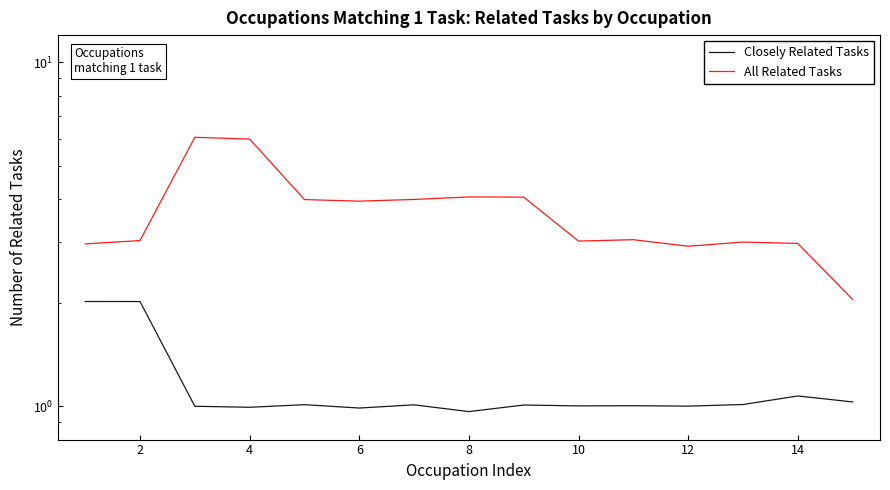

What is the sum of the Closely Related Tasks values at 14 and 8?

2.0